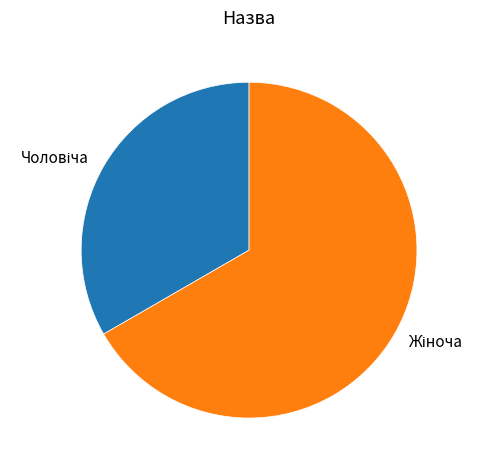

Does any single category account for the majority?

Yes